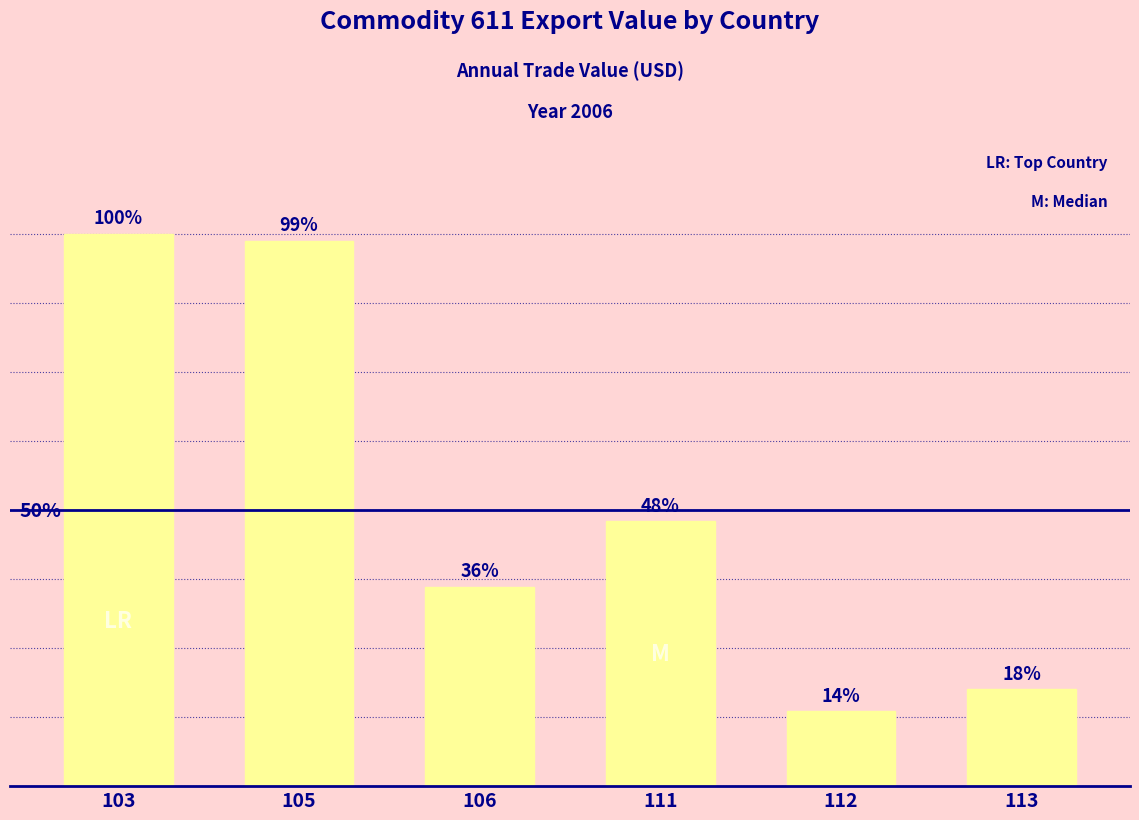

Is it true that the value at 111 is 335840459?

True